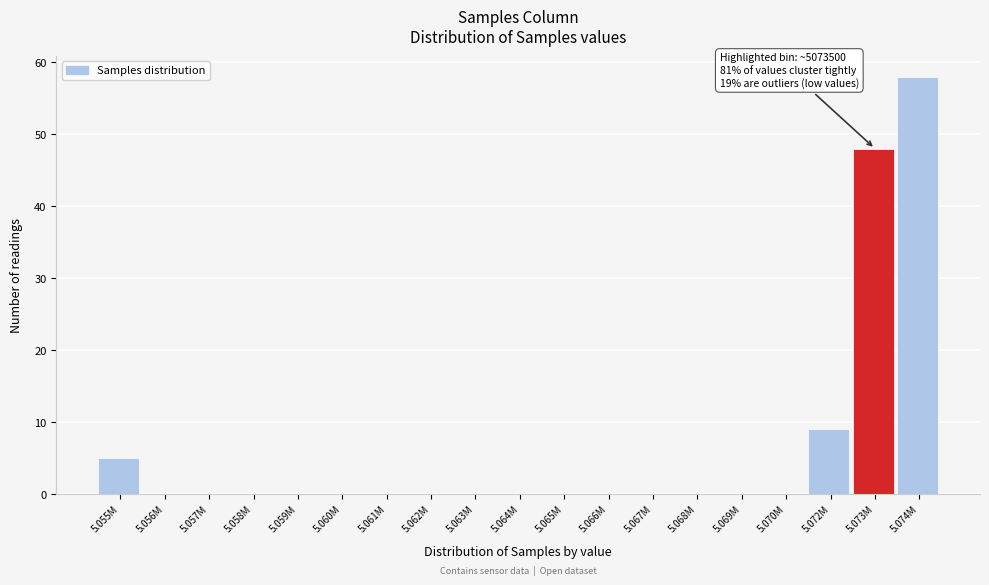

Reading left to right, list all the values displayed in this chart.

5.055M=5	5.056M=0	5.057M=0	5.058M=0	5.059M=0	5.060M=0	5.061M=0	5.062M=0	5.063M=0	5.064M=0	5.065M=0	5.066M=0	5.067M=0	5.068M=0	5.069M=0	5.070M=0	5.072M=9	5.073M=48	5.074M=58